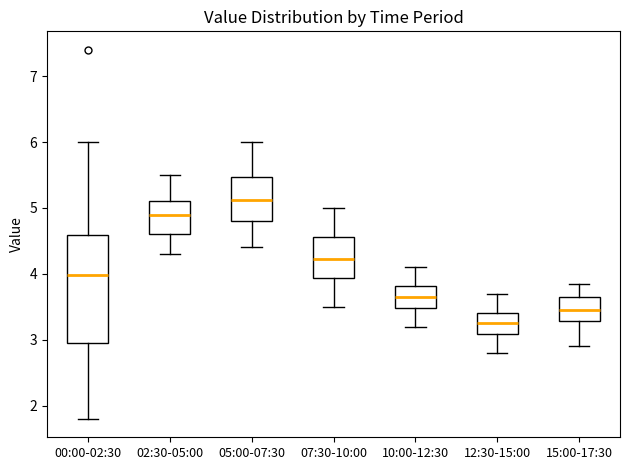

Where does the lower whisker of the box for 12:30-15:00 end on the y-axis? The values are not printed on the chart, so give them approximately, as read against the axis.

2.8